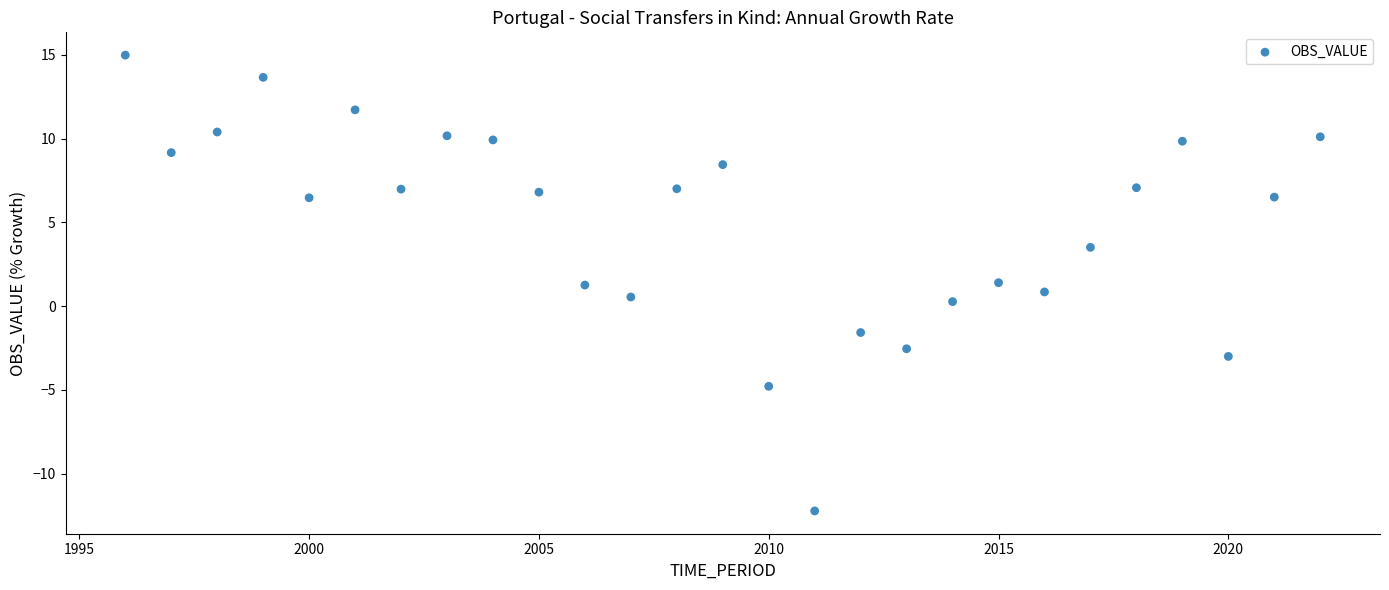

What is the range of Y values (max minus min)?

27.2